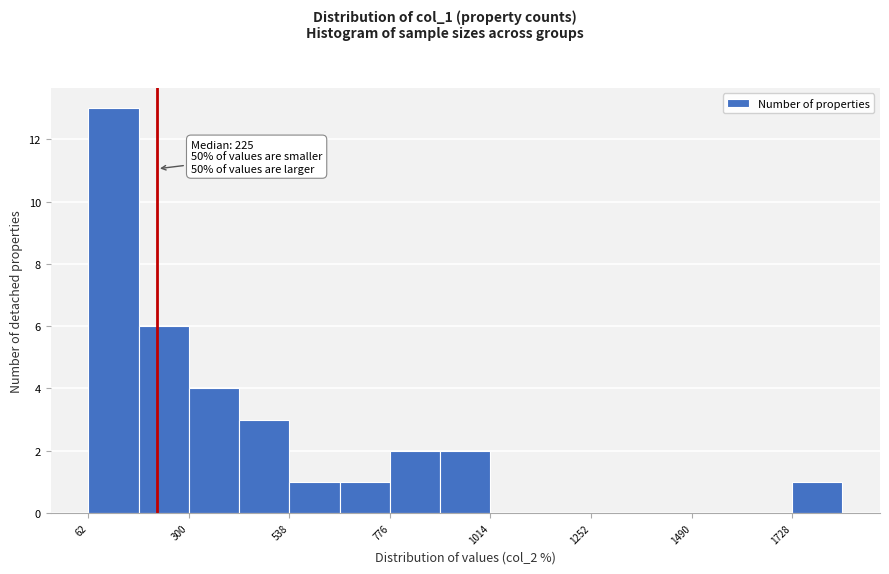

Around what value on the x-axis is the tallest bar? Give the approximate position of its centre, as read against the axis.

100